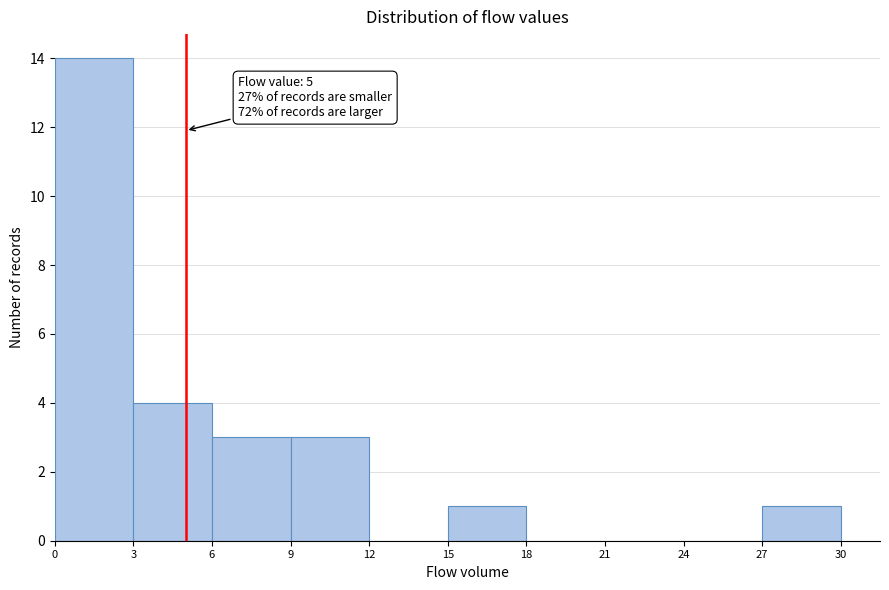

Over which range of the x-axis is the bar tallest?

0 to 3